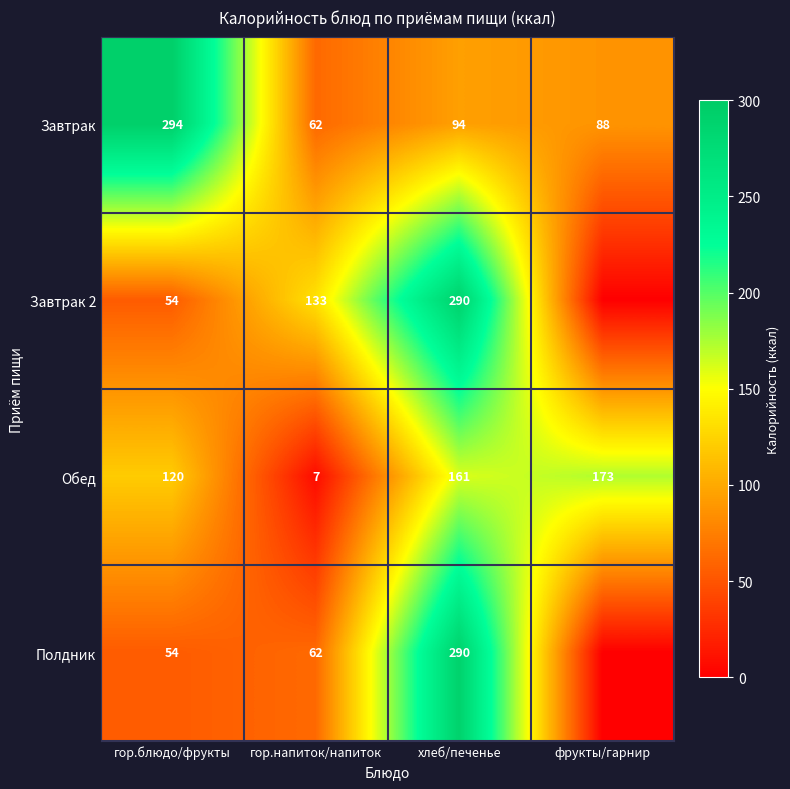

What is the difference between the second highest and second lowest values in the Обед series?

41